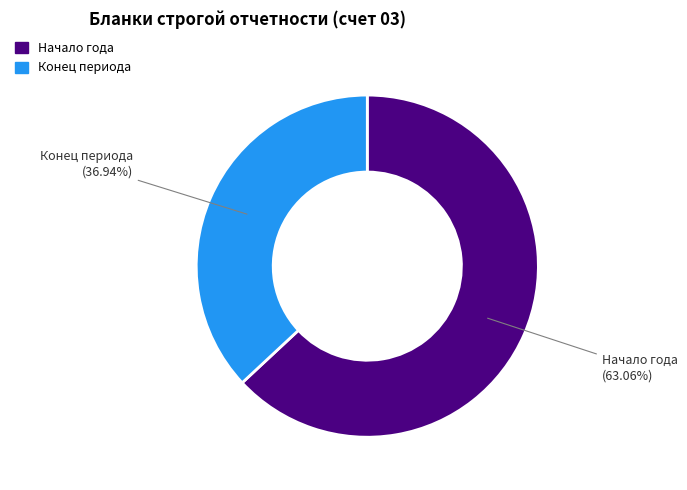

Does any single category account for the majority?

Yes